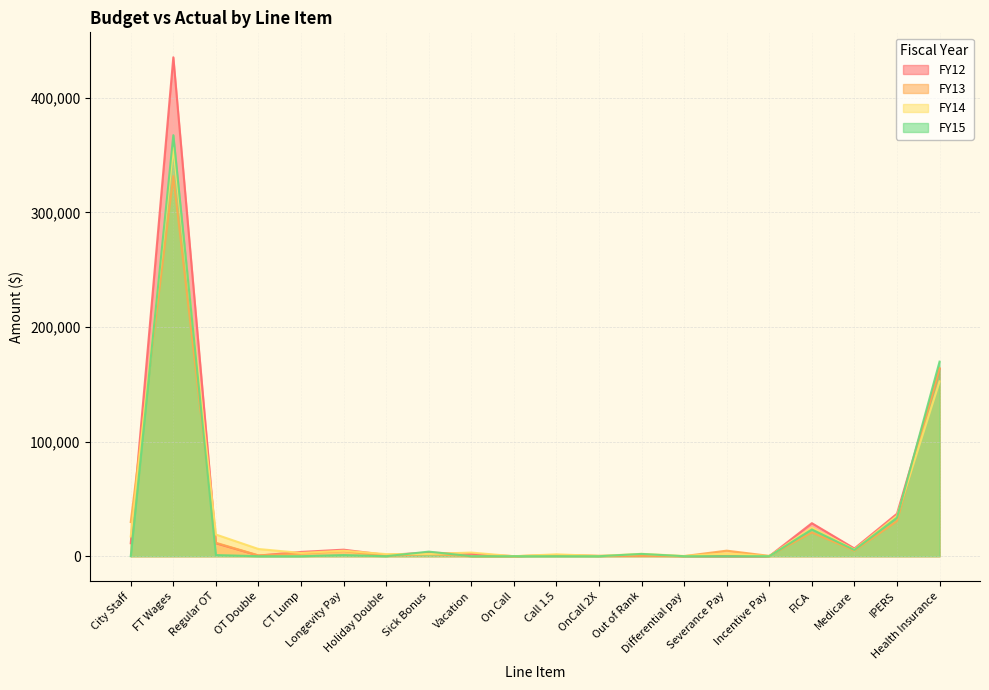

Rank the series at Call 1.5 from lowest to highest value.

FY15, FY12, FY13, FY14